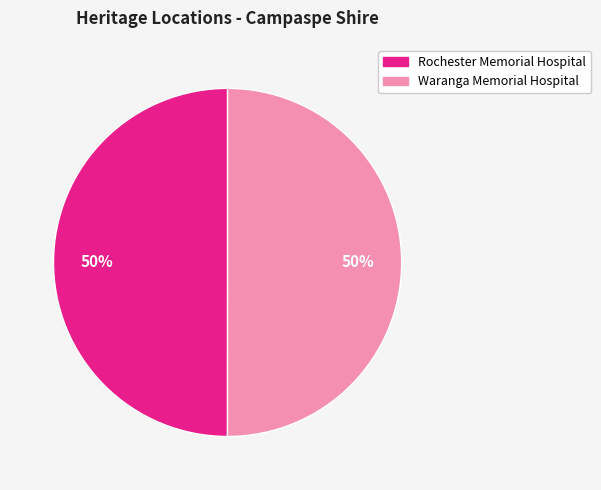

To the nearest percent, what percentage of the pie is Waranga Memorial Hospital?

50%